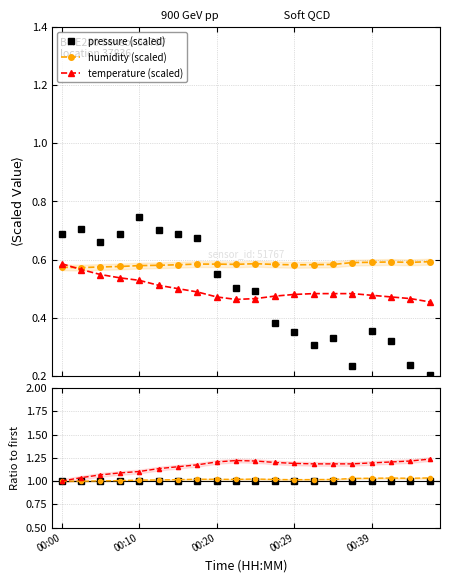

Which series has the widest spread of values?

pressure (scaled)